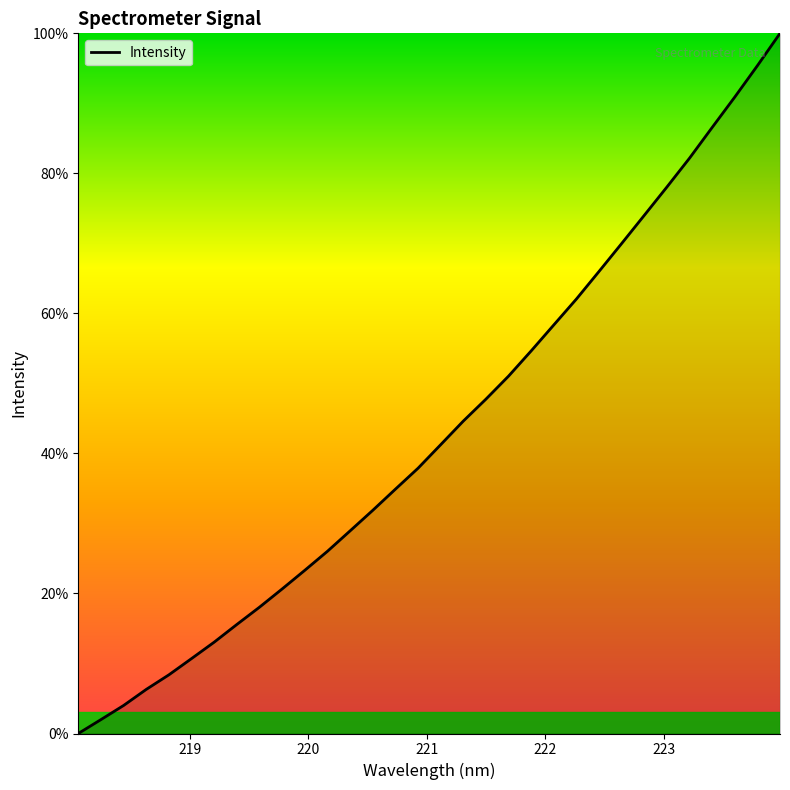

What is the difference between the maximum and minimum values?

100.0